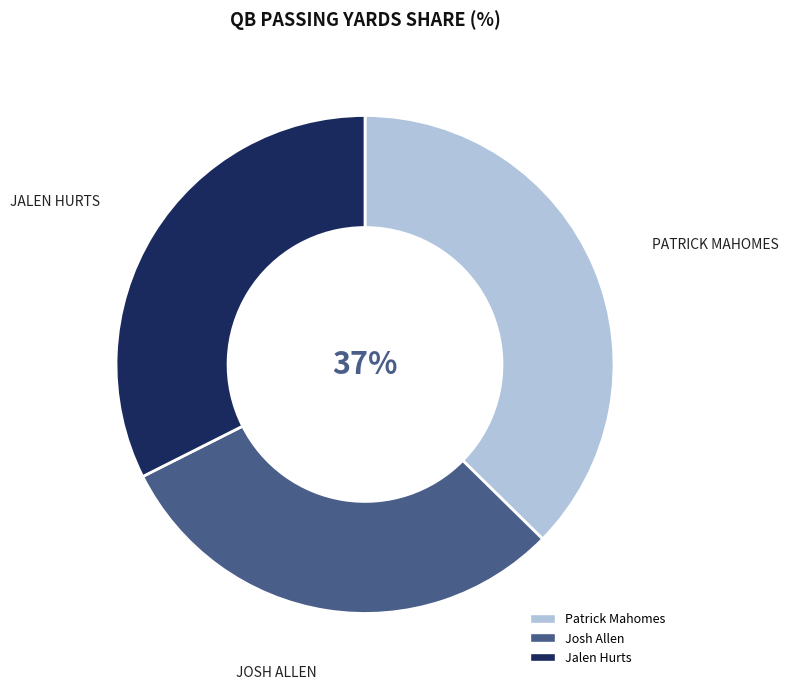

Do Josh Allen and Patrick Mahomes together represent more than half of the pie?

Yes